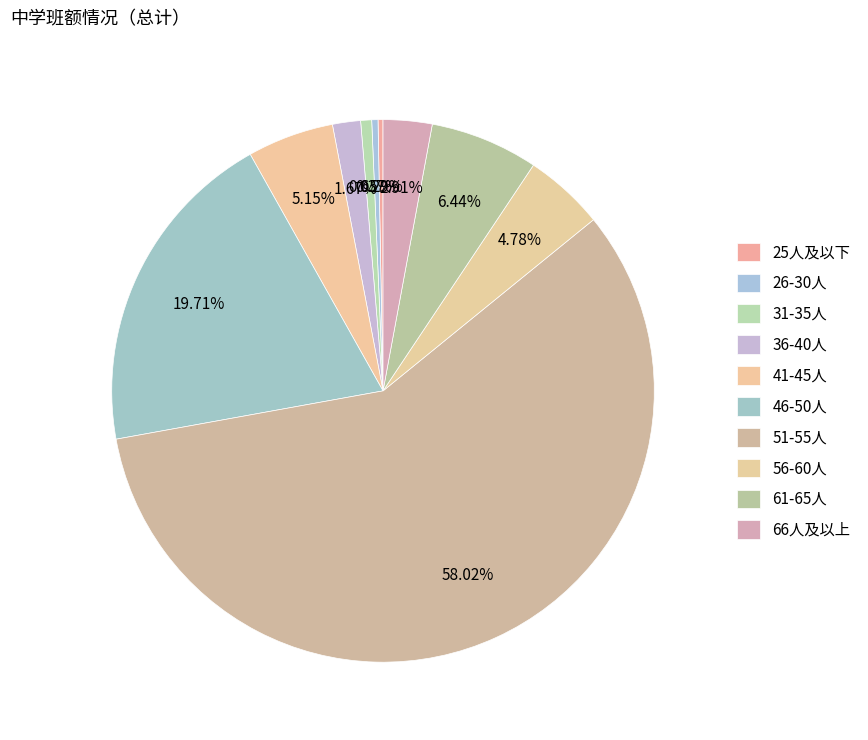

What is the change in value from 41-45人 to 56-60人?

-242